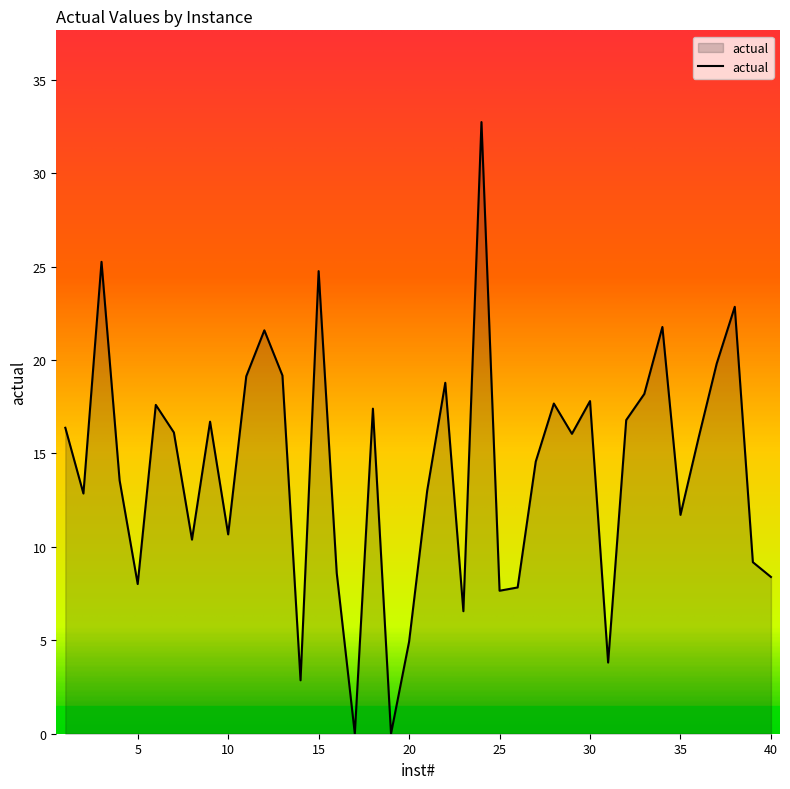

What is the difference between the maximum and minimum values?

32.7